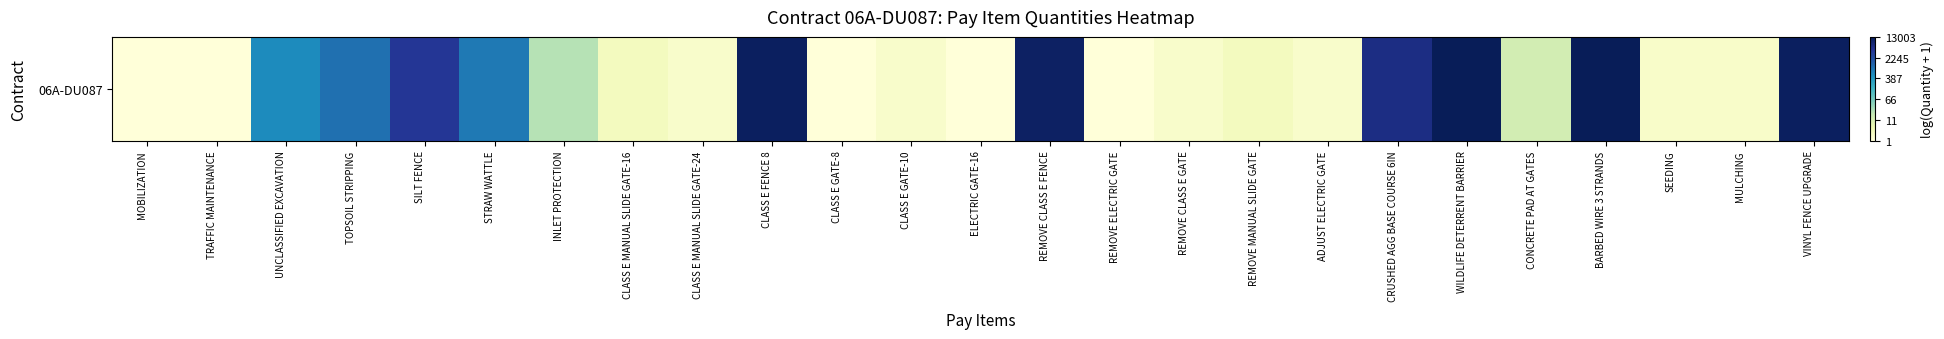

Where does the data first go above 1?

UNCLASSIFIED EXCAVATION